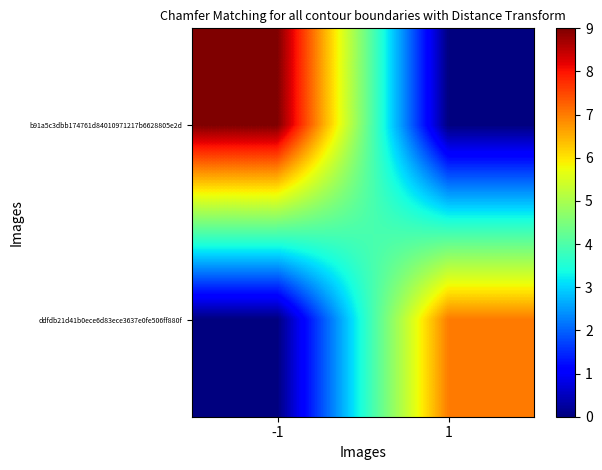

List the series in order of their overall mean, highest first.

b91a5c3dbb174761d84010971217b6628805e2d, ddfdb21d41b0ece6d83ece3637e0fe506ff880f